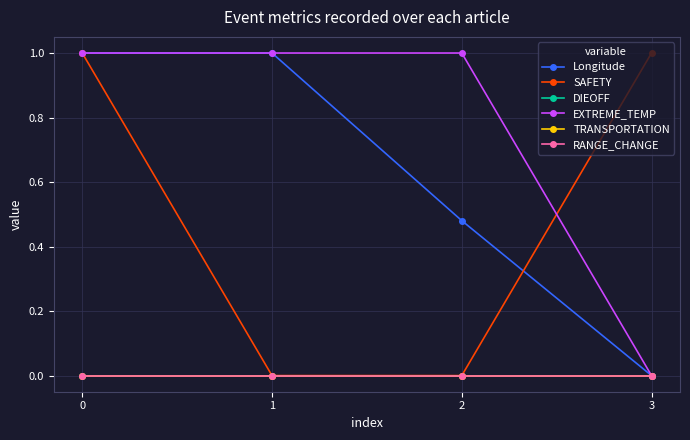

Is this an area chart (filled region under the line)?

No